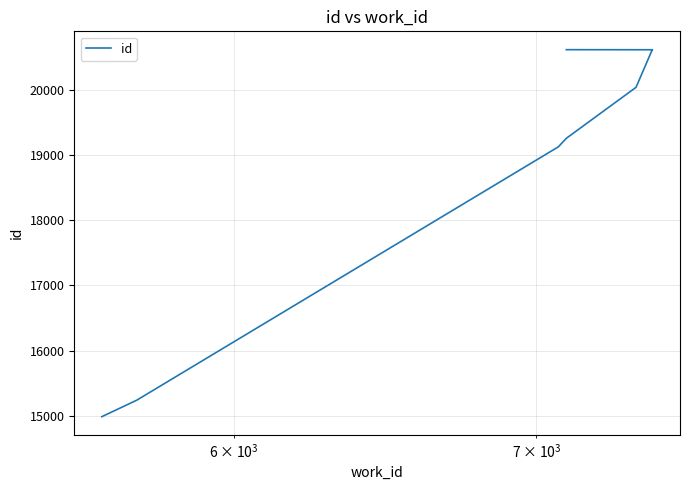

Reading right to left, extract all data points from this chart.

20618	20617	20616	20040	19258	19131	19130	19129	15238	14984